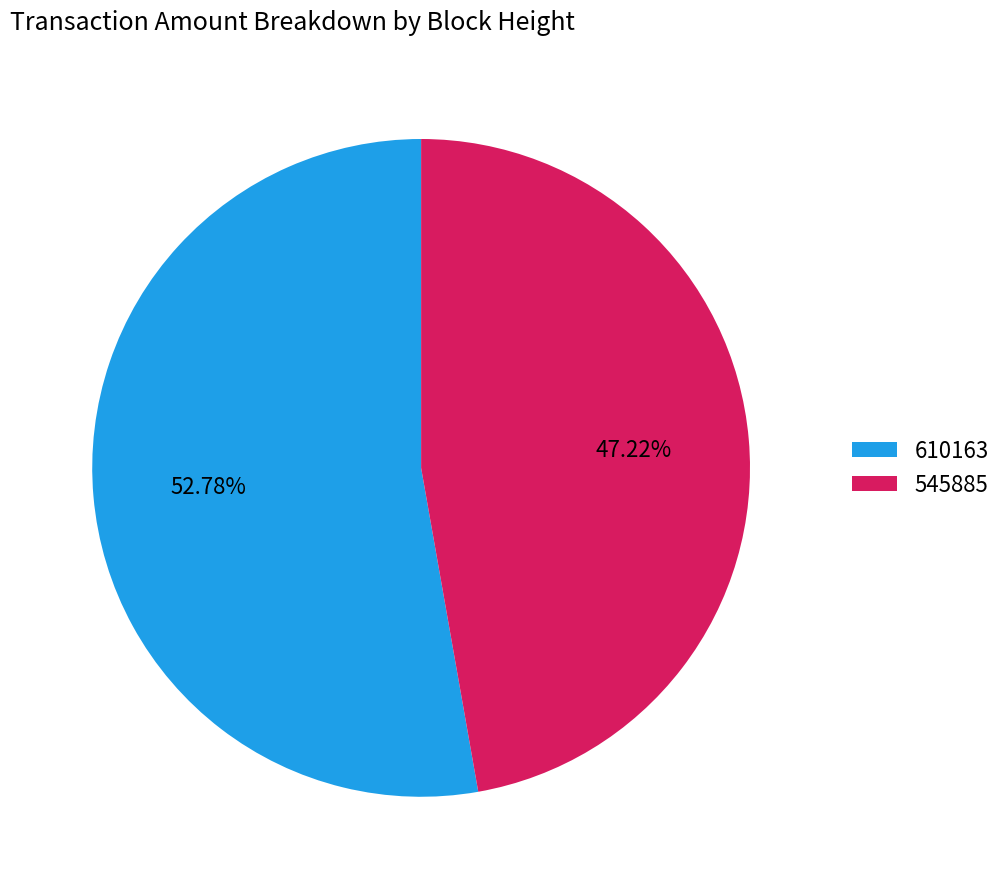

Rank the categories by value from highest to lowest.

610163, 545885